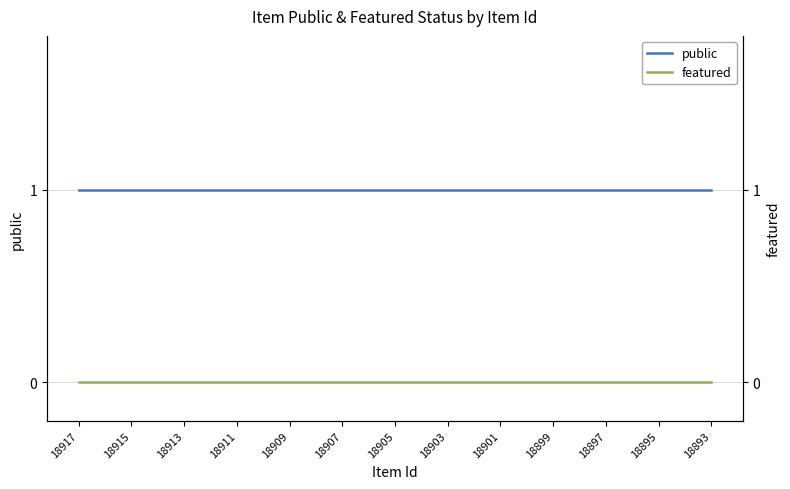

What is the value of the public point at the 21st from the left?

1